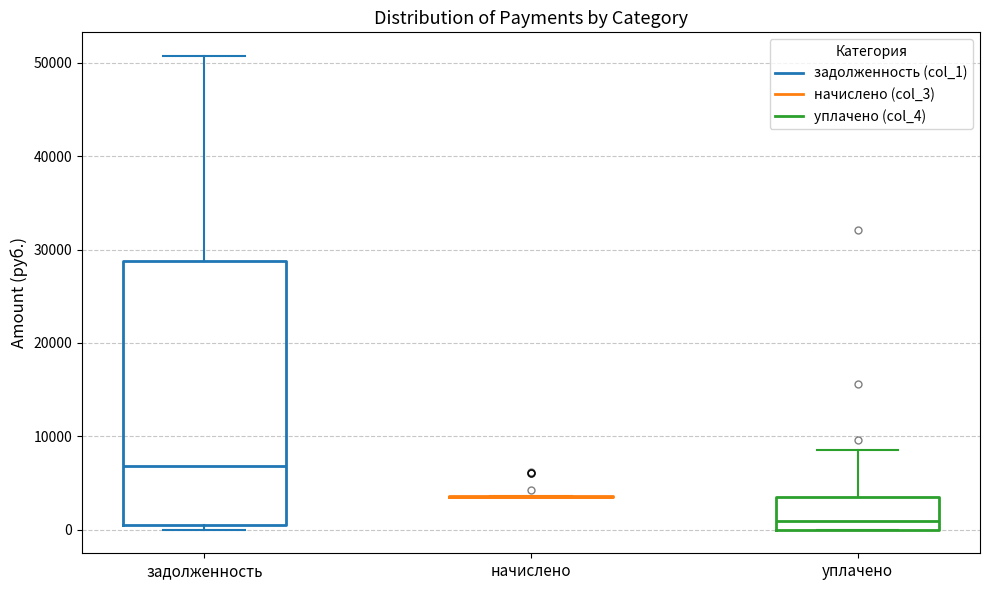

Reading left to right, transcribe this box plot: for each box, give where its median line is, the range the box spans, and where its two whiskers end, as read against the y-axis. The values are not printed on the chart, so give them approximately, as read against the axis.

задолженность: median 7000, box 0 to 29000, whiskers 0 (just below the box's lower edge) to 51000
начислено: box collapsed to a line at 4000, whiskers 3000 to 4000
уплачено: median 1000, box 0 to 3000, whiskers 0 to 9000